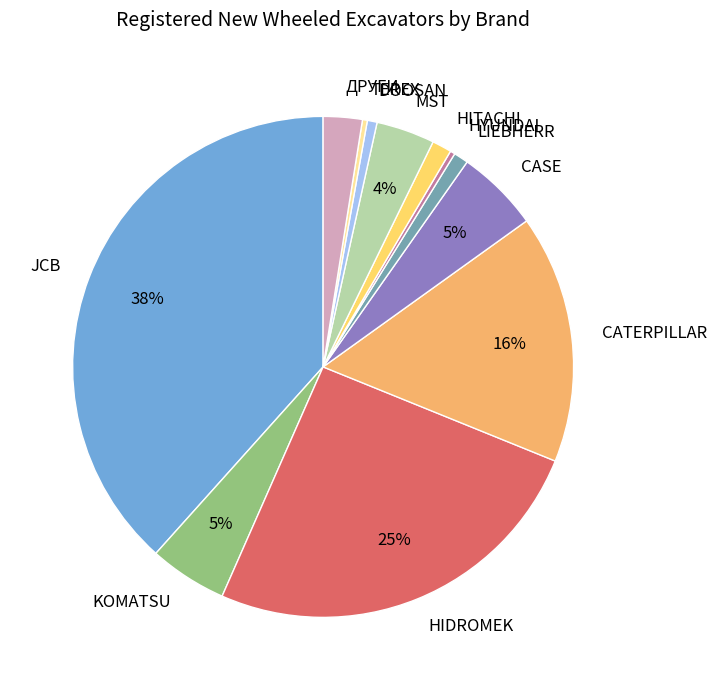

To the nearest percent, what percentage of the pie is HITACHI?

1%